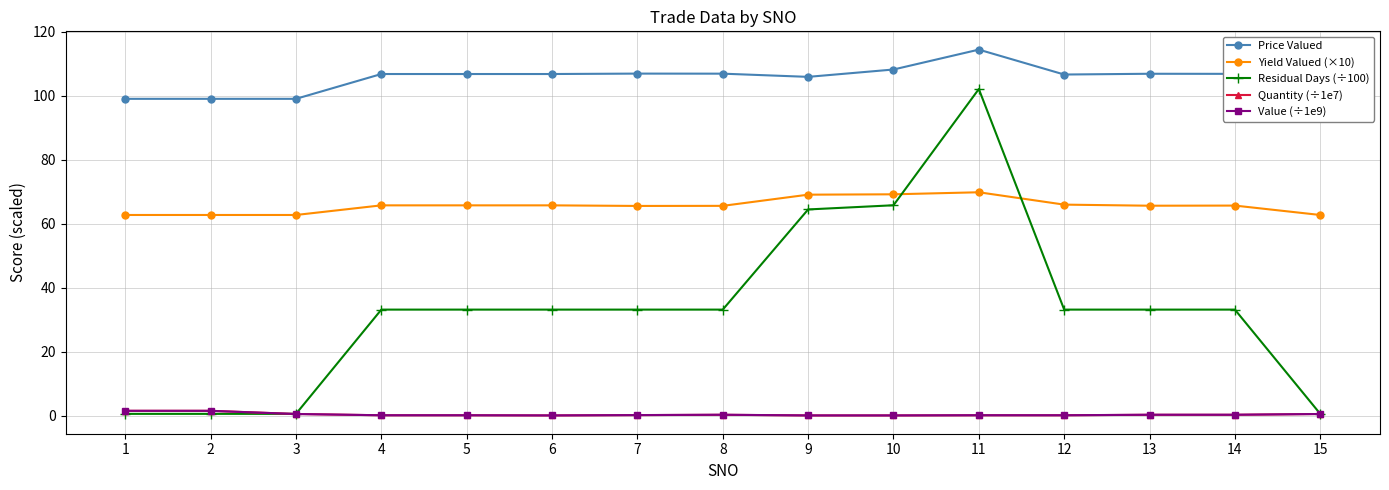

Where is Quantity (÷1e7) nearest to the value 0?

6